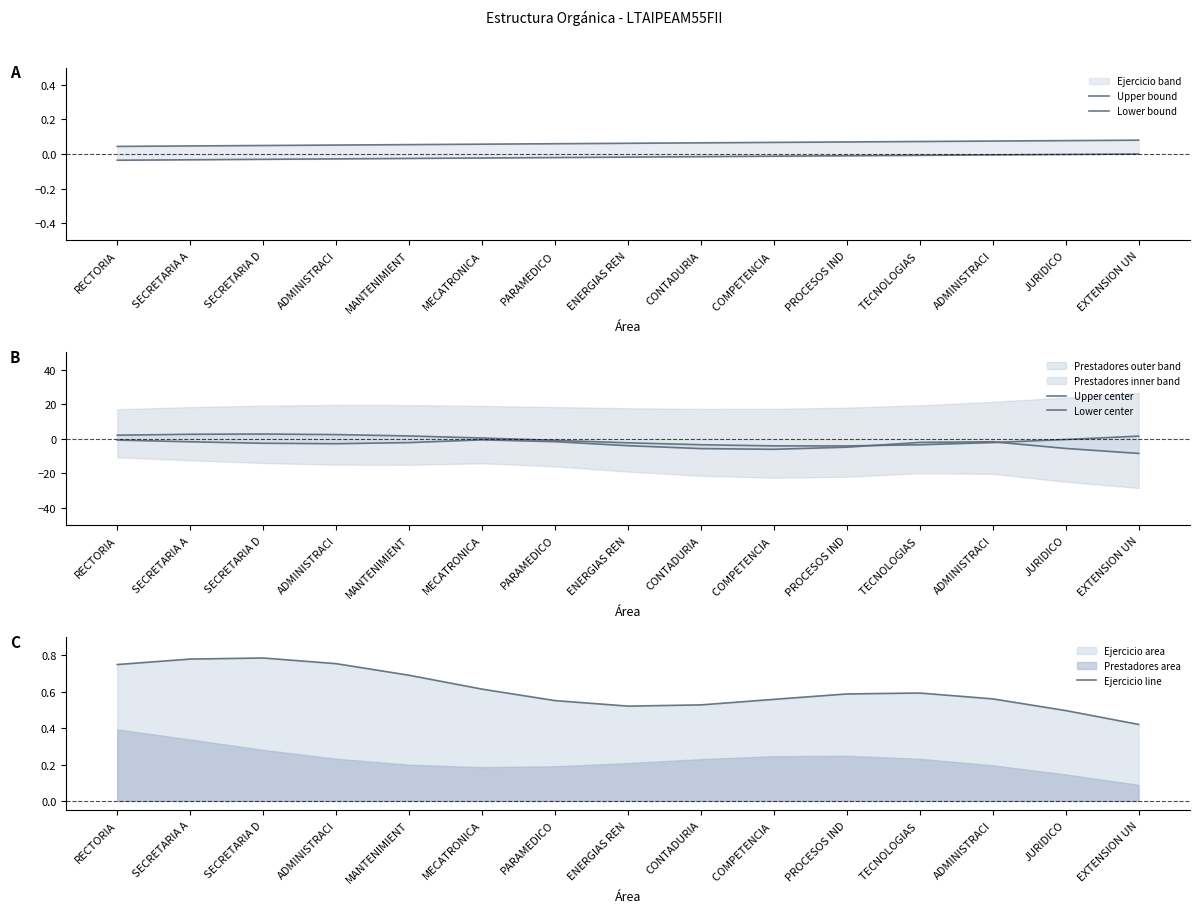

What is the approximate value of Upper center at RECTORIA?

2.1